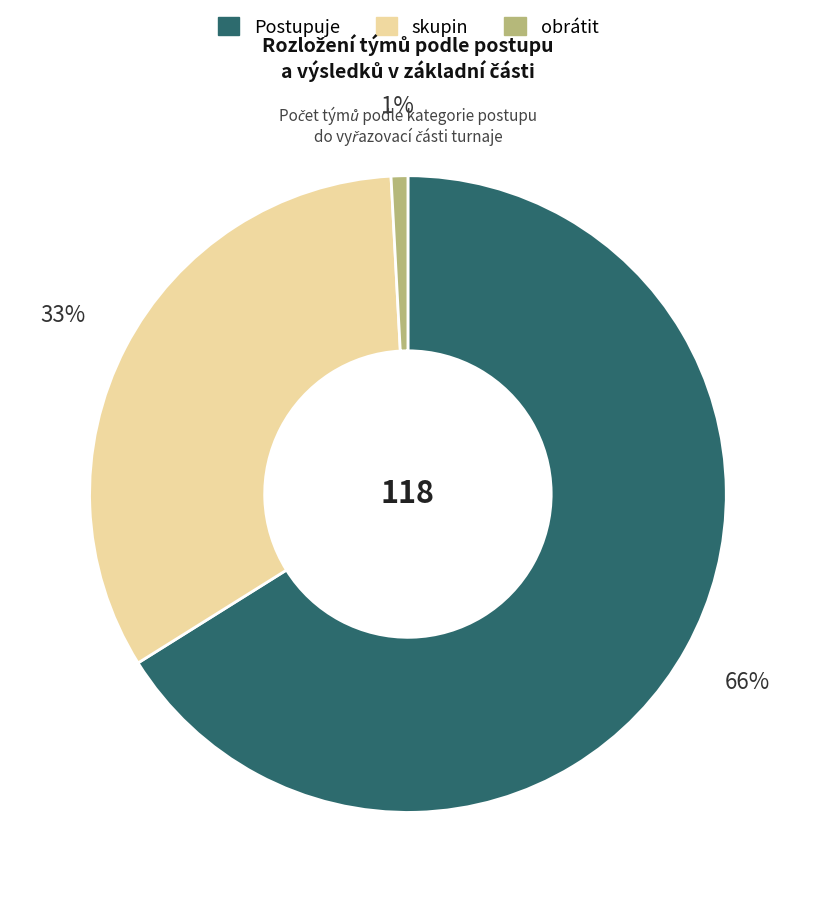

Count the number of slices in the pie.

3